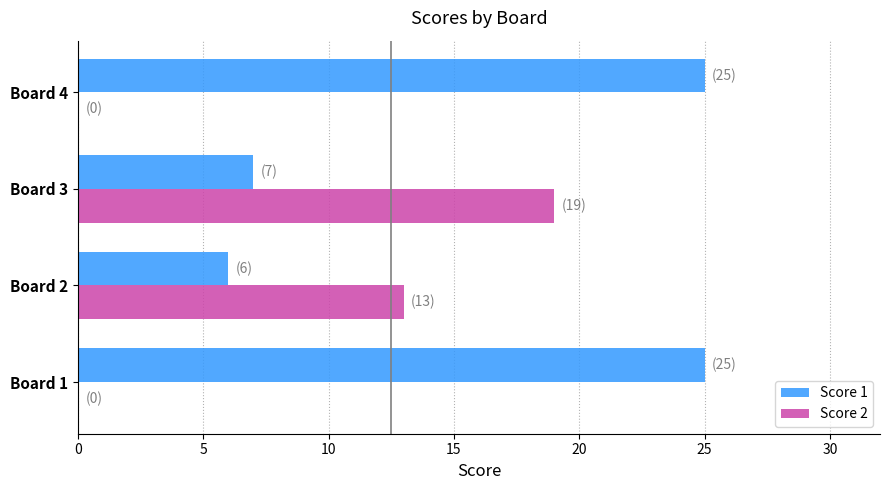

Count the number of data series in this chart.

2